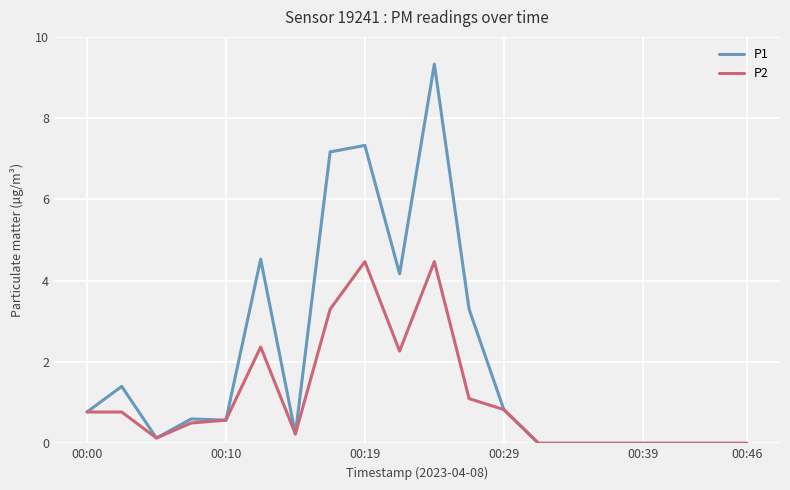

True or false: P1 has more than 1 interior local peaks.

True